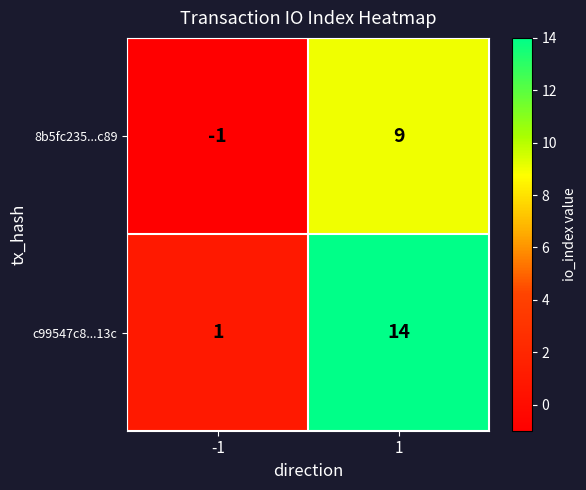

At how many categories does at least one series exceed 11?

1